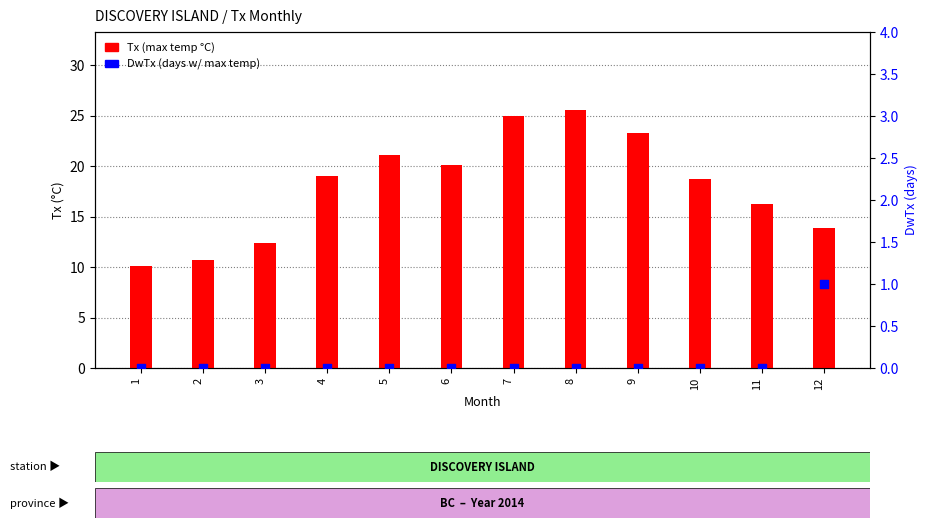

Which series has the largest total across all categories?

Tx